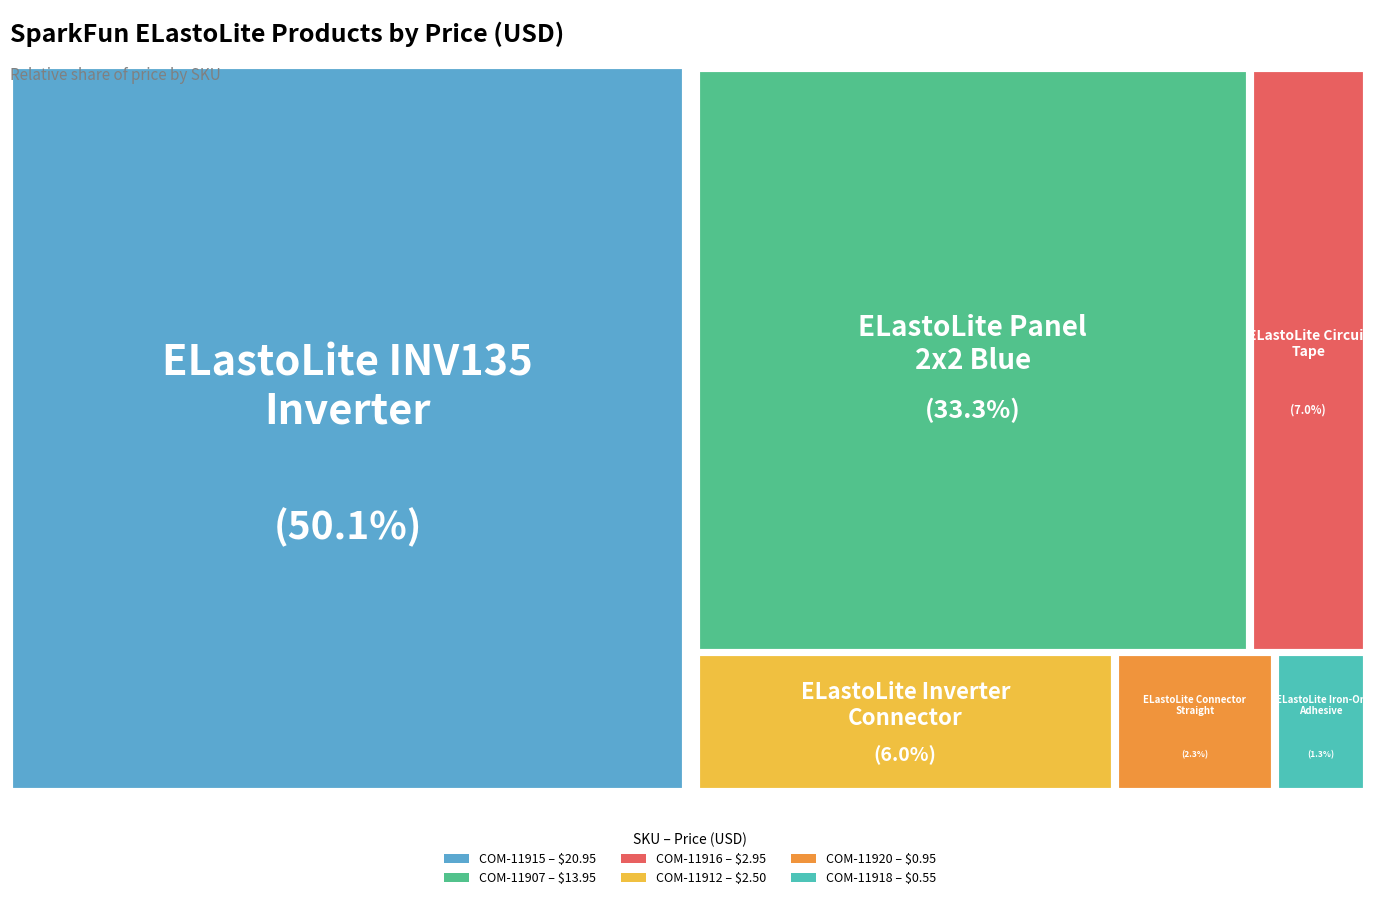

Does COM-11916 account for over 50% of the chart?

No